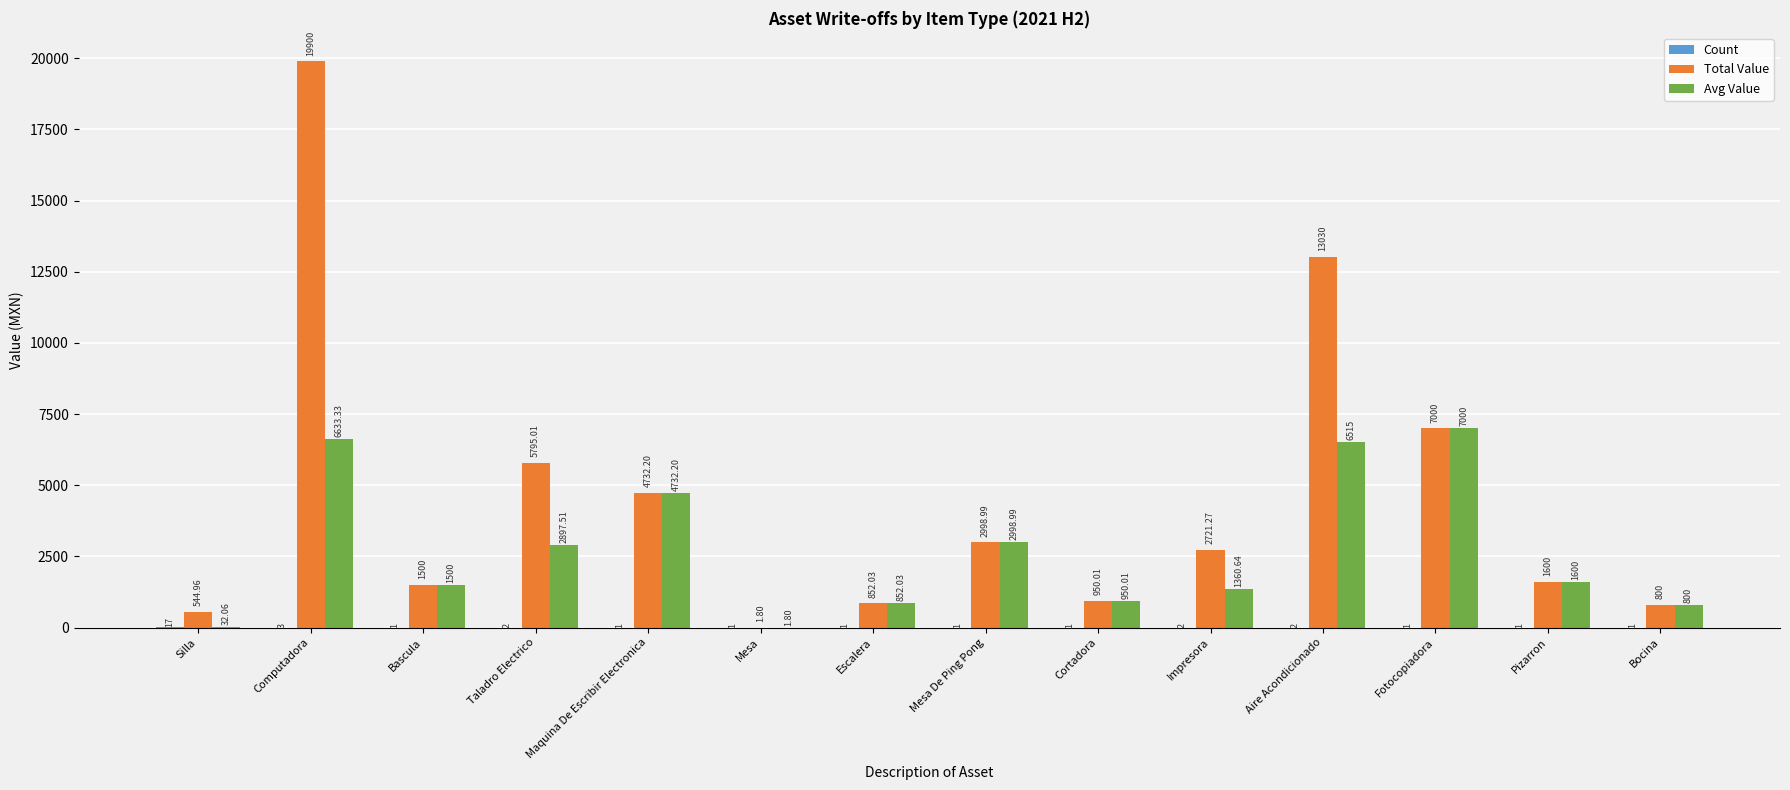

What is the average value of the Avg Value series?

2705.3